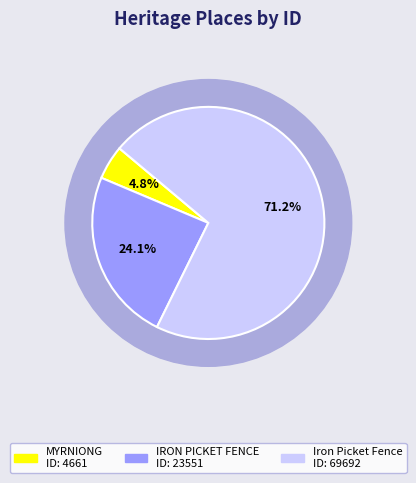

To the nearest percent, what is the average slice percentage?

33%